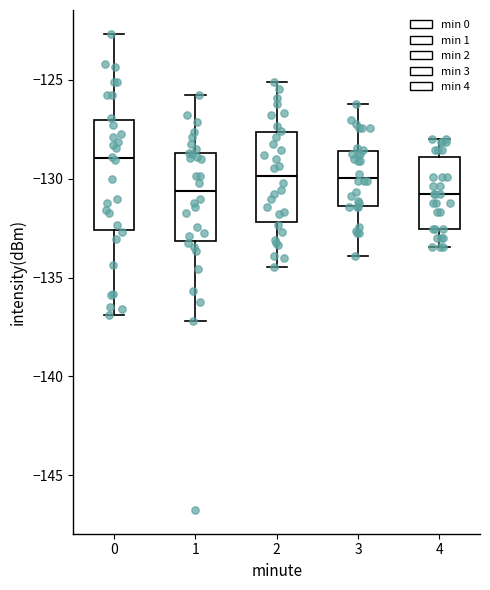

Reading left to right, transcribe this box plot: for each box, give where its median line is, the range the box spans, and where its two whiskers end, as read against the y-axis. The values are not printed on the chart, so give them approximately, as read against the axis.

0: median -129.0, box -132.5 to -127.0, whiskers -137.0 to -122.5
1: median -130.5, box -133.0 to -128.5, whiskers -137.0 to -126.0
2: median -130.0, box -132.0 to -127.5, whiskers -134.5 to -125.0
3: median -130.0, box -131.5 to -128.5, whiskers -134.0 to -126.0
4: median -131.0, box -132.5 to -129.0, whiskers -133.5 to -128.0